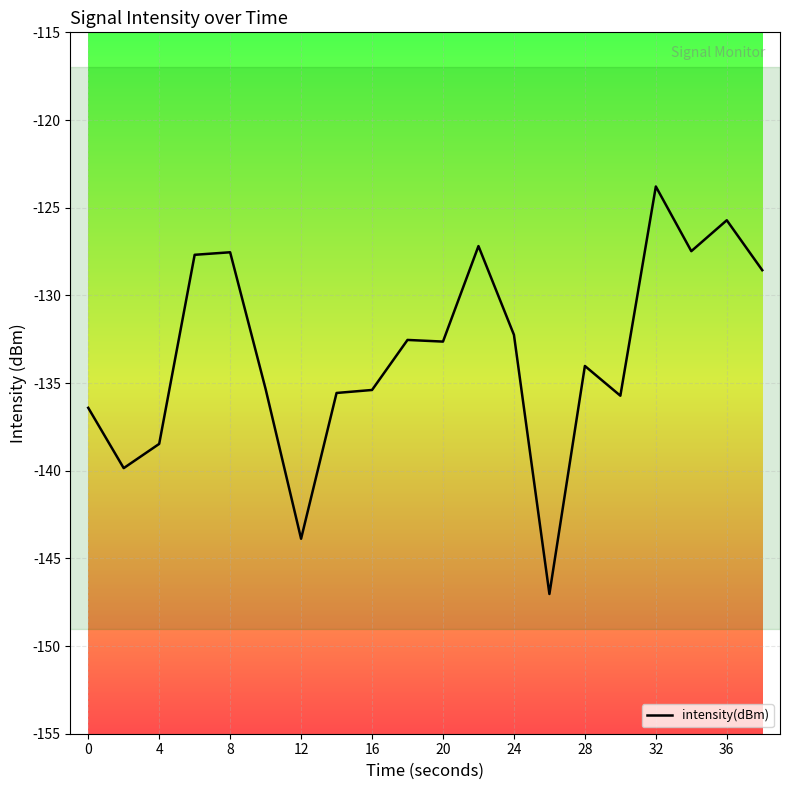

What is the difference between the maximum and minimum values?

23.2